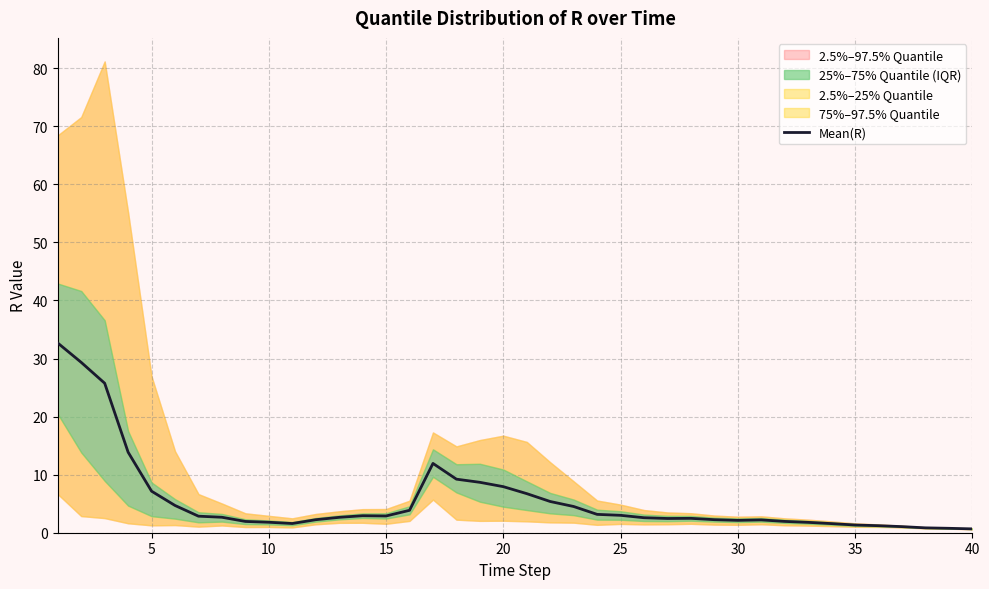

The value at 36 is 1.1. True or false?

True